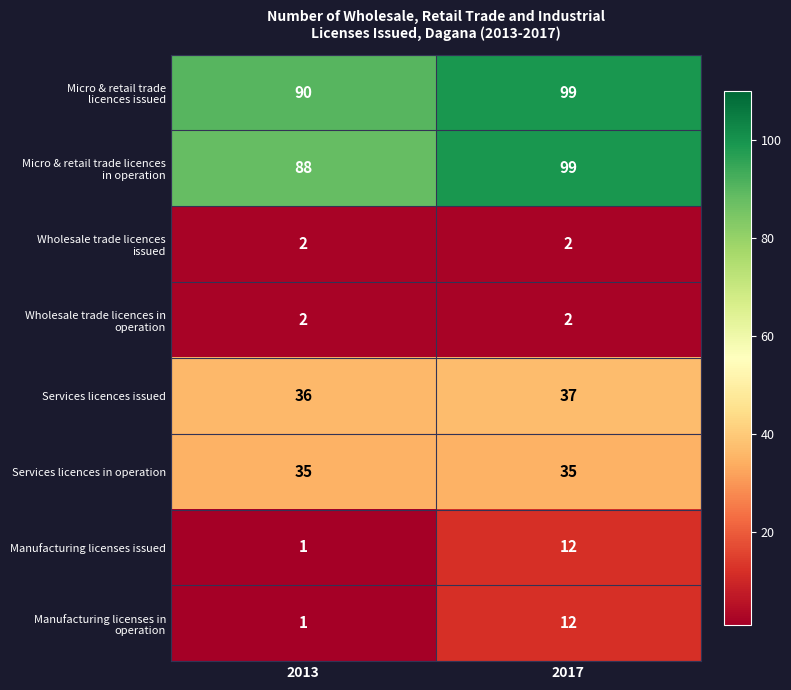

Which category has the highest value across all series?

2017